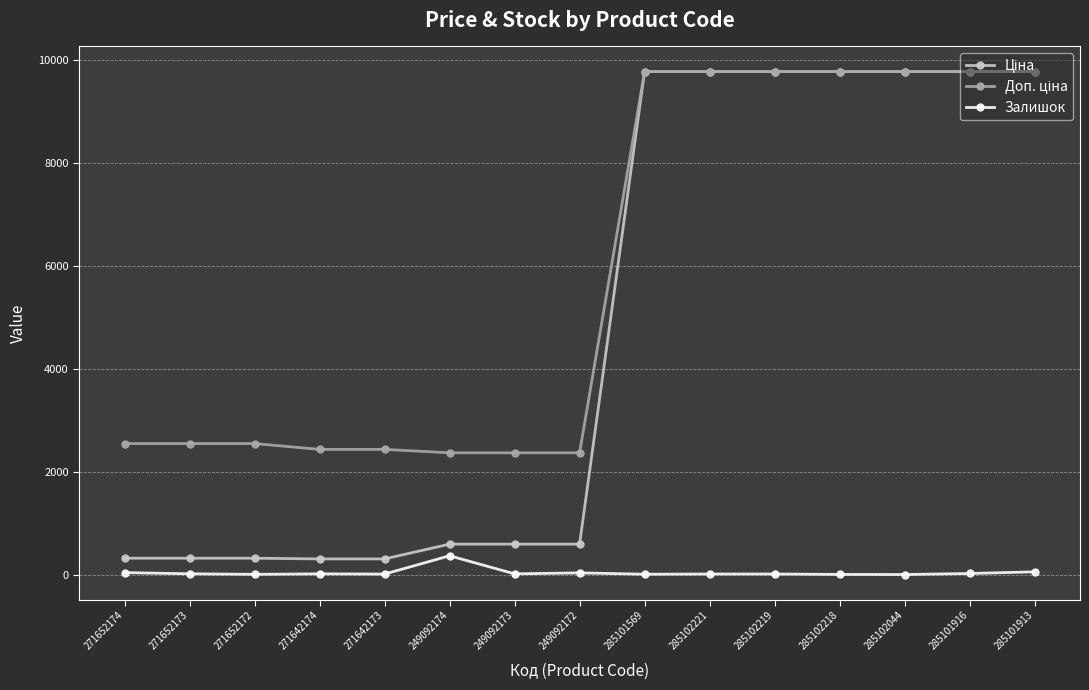

What is the smallest value displayed?

1.0